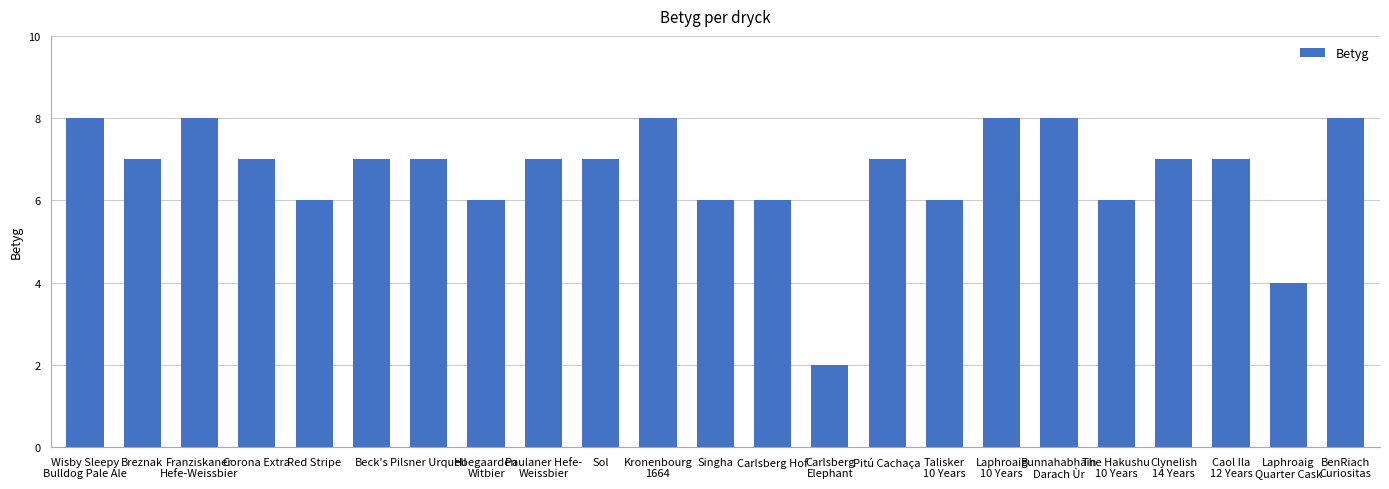

What is the change in value from Red Stripe to Laphroaig
10 Years?

+2